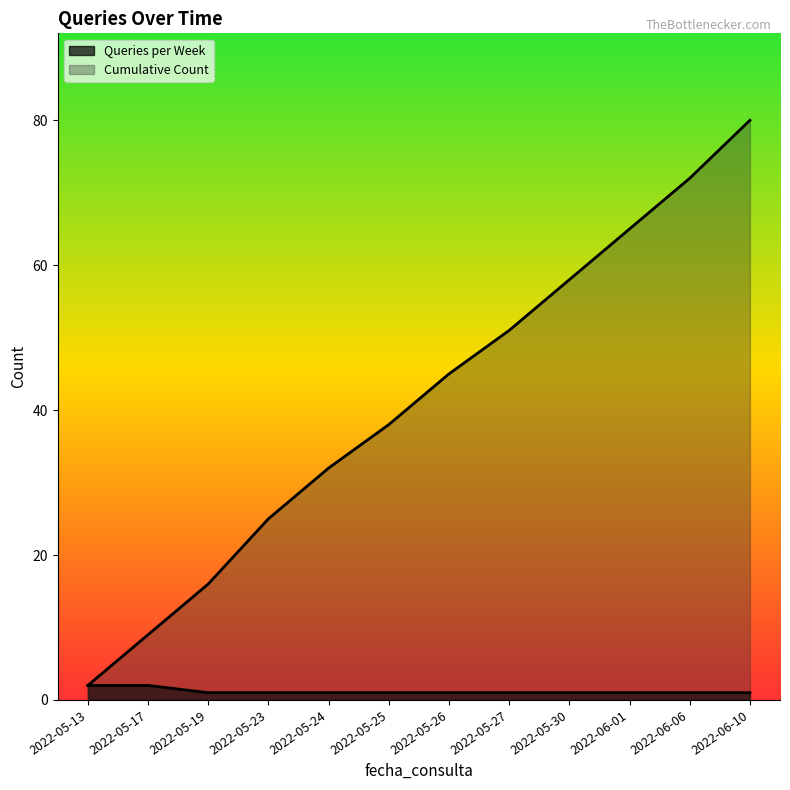

Which has a higher value, 2022-05-27 or 2022-06-06?

2022-05-27